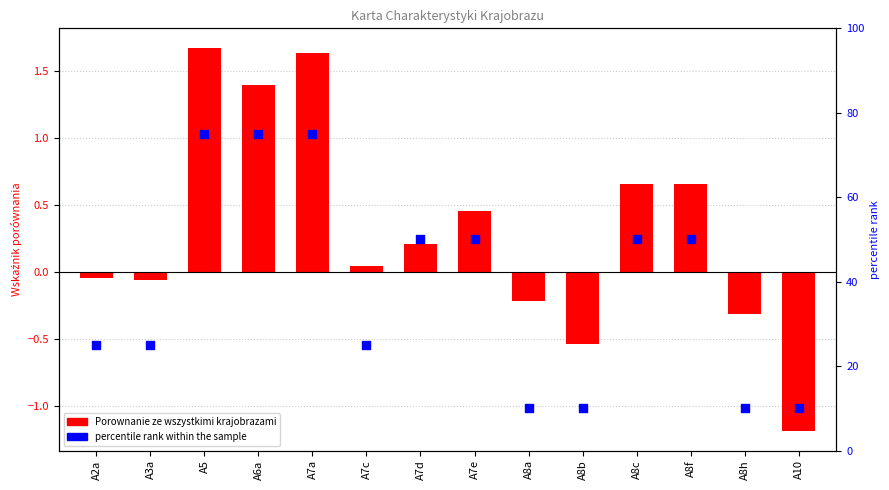

Which series reaches the maximum Y coordinate?

percentile rank within the sample